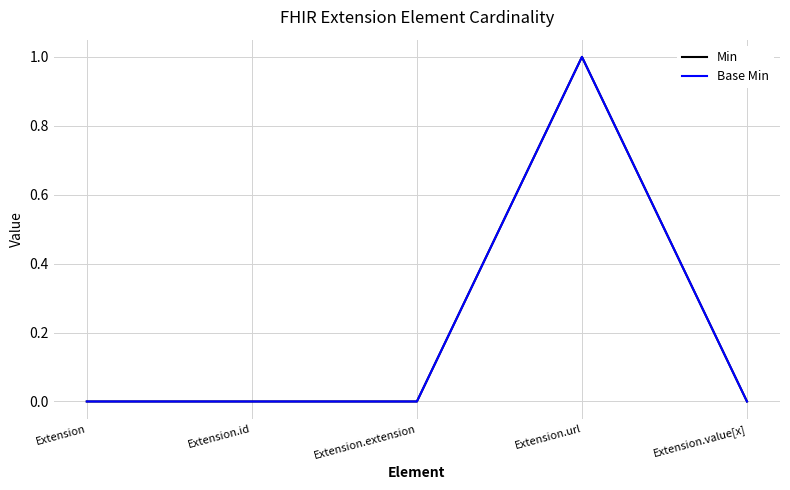

Does the chart have visible grid lines?

Yes